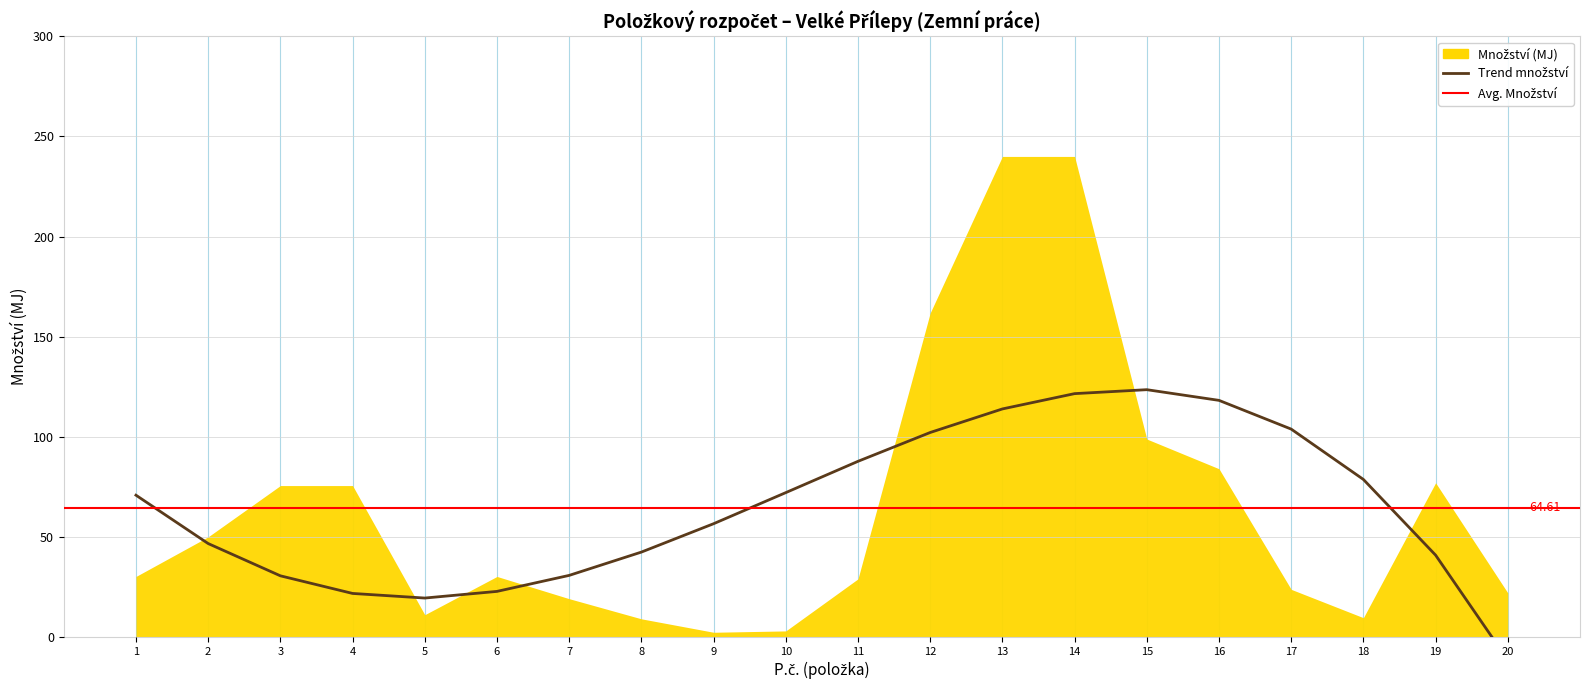

What is the value of the množství point at the 2nd from the left?

50.0